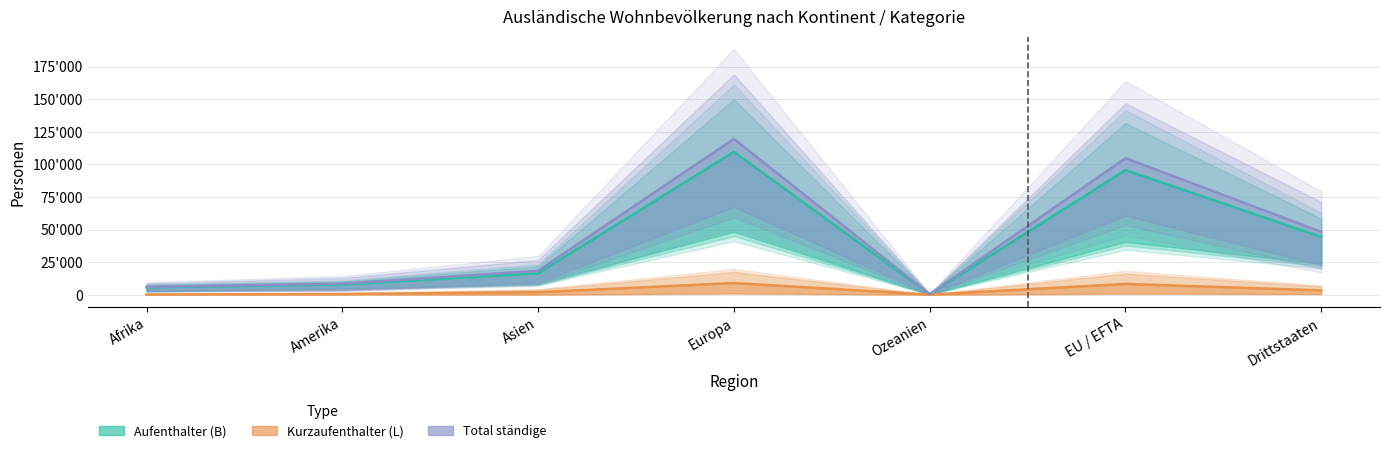

At which category is the sum across all series the highest?

Europa